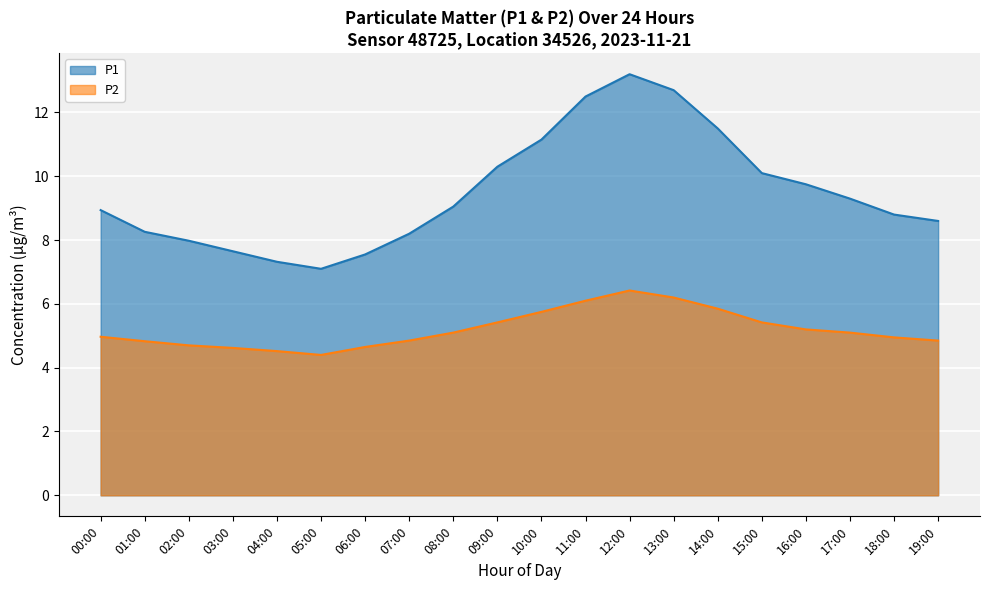

Read the P2 value at 06:00.

4.7